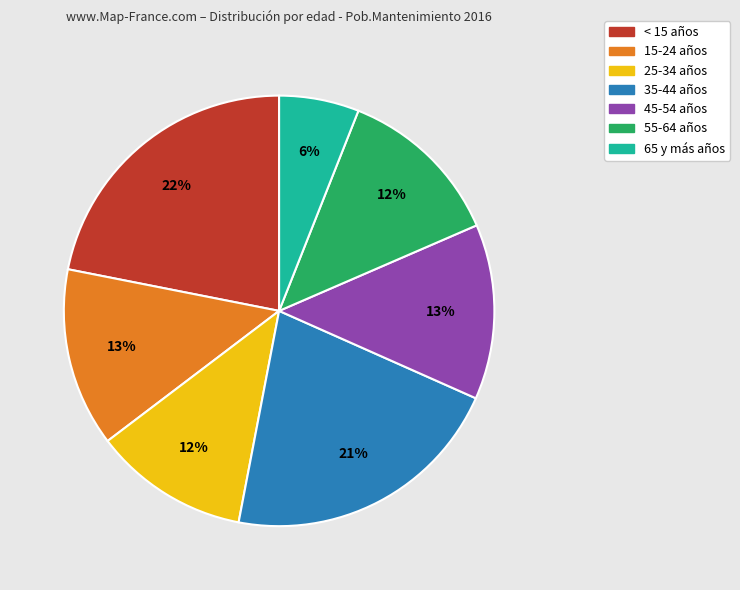

Which has a higher value, 15-24 años or 55-64 años?

15-24 años